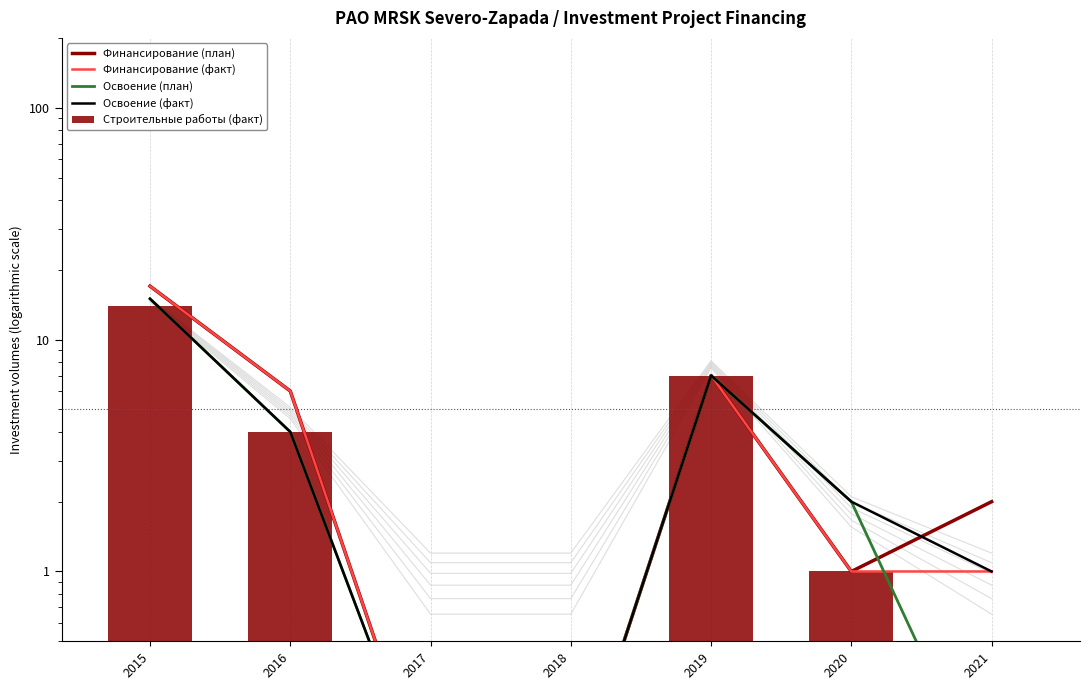

What is the approximate value of Финансирование (план) at 2019?

7.0